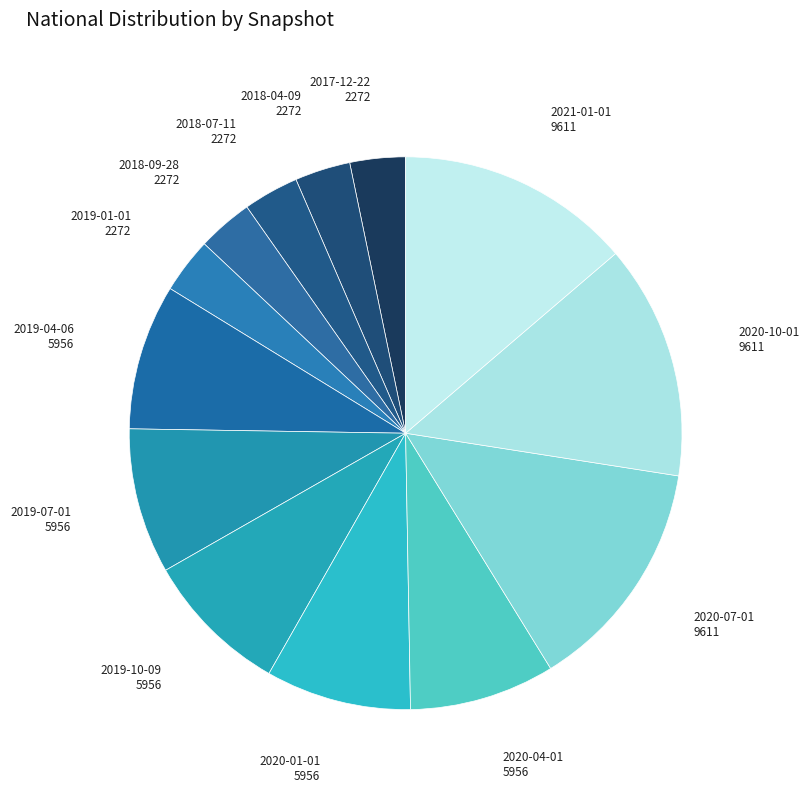

Combined, do 2020-07-01 and 2018-04-09 account for over 50%?

No